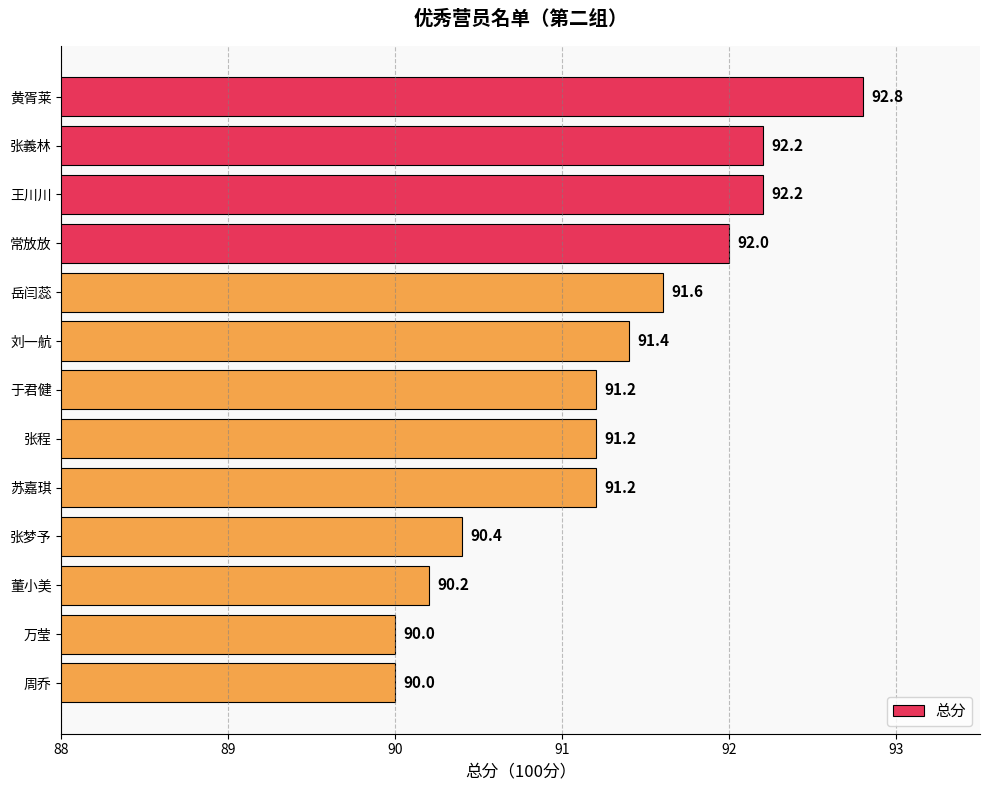

What is the value of the 11th bar from the top?

90.2